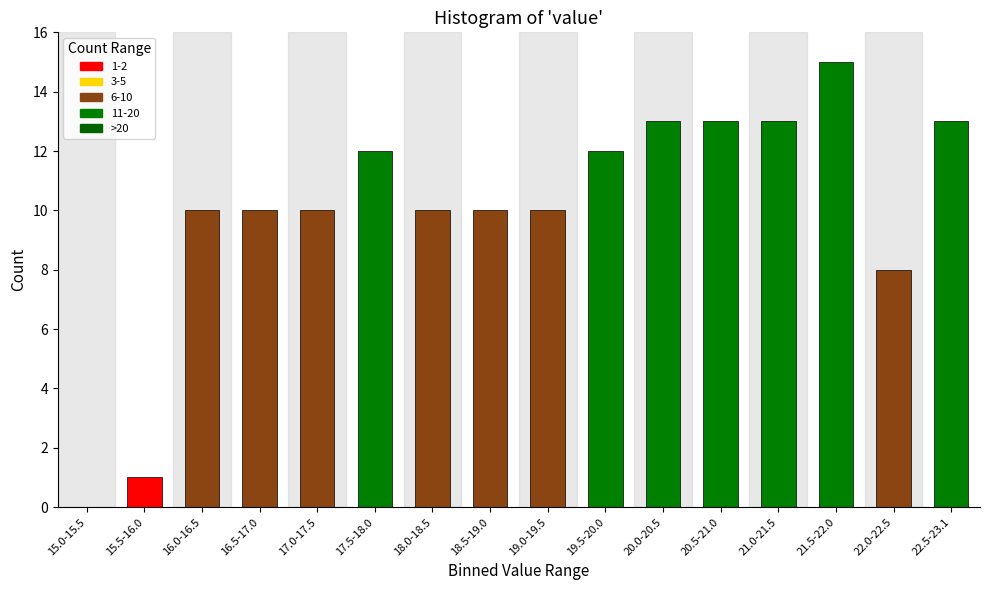

Reading left to right, extract all data points from this chart.

15.0-15.5=0	15.5-16.0=1	16.0-16.5=10	16.5-17.0=10	17.0-17.5=10	17.5-18.0=12	18.0-18.5=10	18.5-19.0=10	19.0-19.5=10	19.5-20.0=12	20.0-20.5=13	20.5-21.0=13	21.0-21.5=13	21.5-22.0=15	22.0-22.5=8	22.5-23.1=13